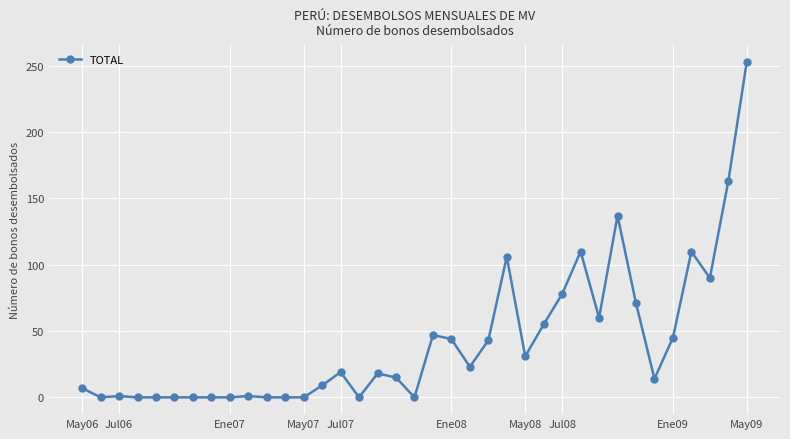

What is the average value?

42